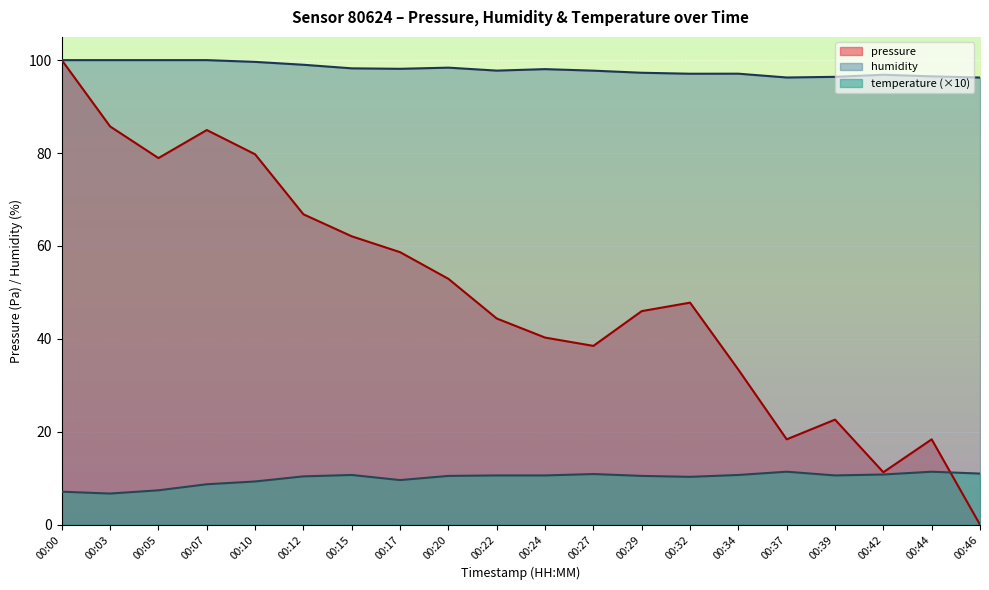

Rank the series by their average value, from lowest to highest.

temperature (×10), pressure, humidity